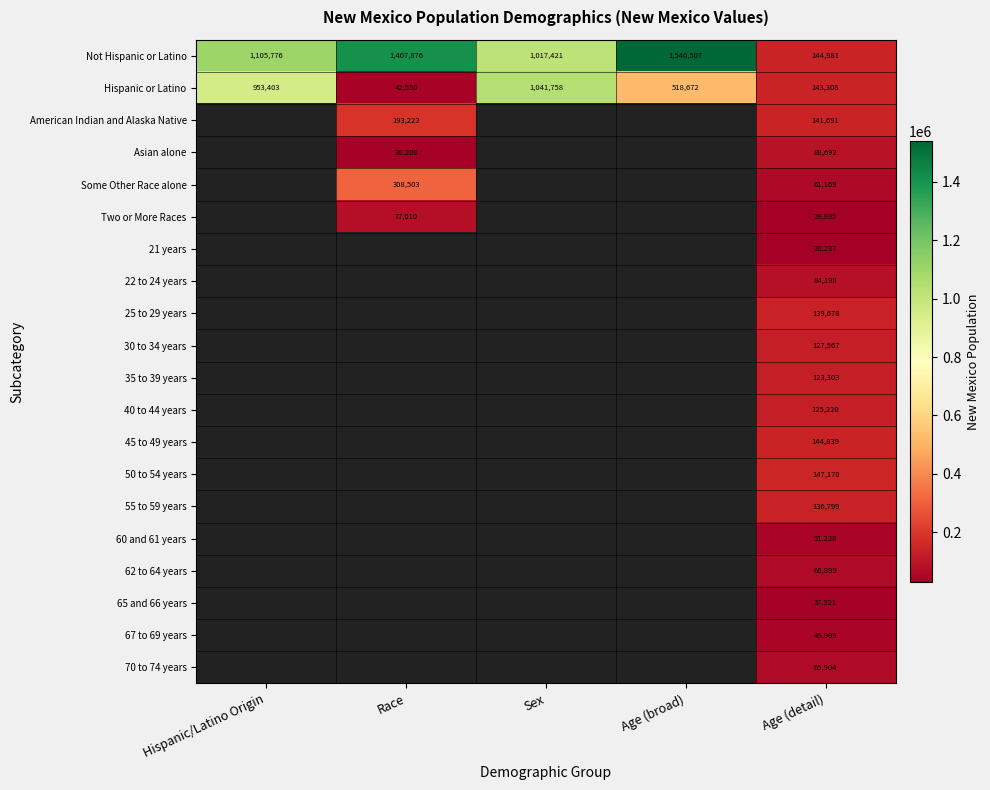

The 65 and 66 years series shows 37921 at Age (detail). True or false?

True